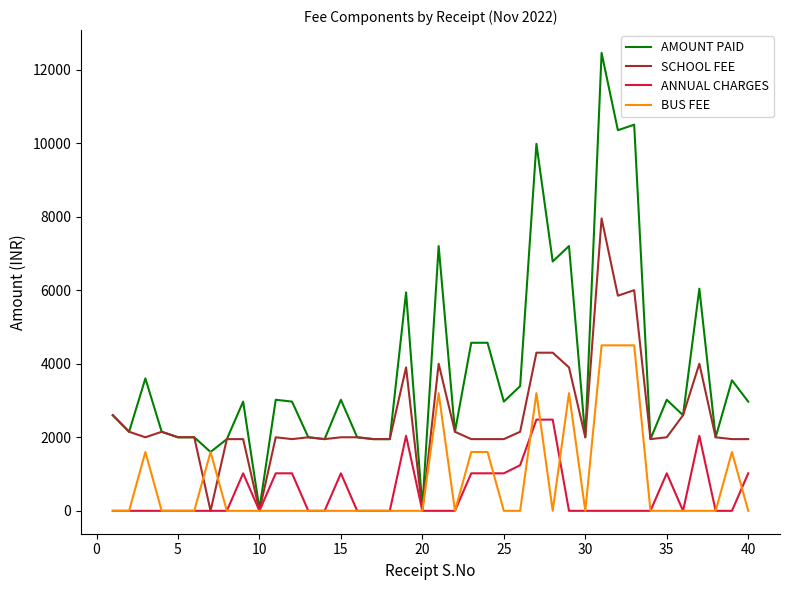

Rank the series by their maximum value, from lowest to highest.

ANNUAL CHARGES, BUS FEE, SCHOOL FEE, AMOUNT PAID